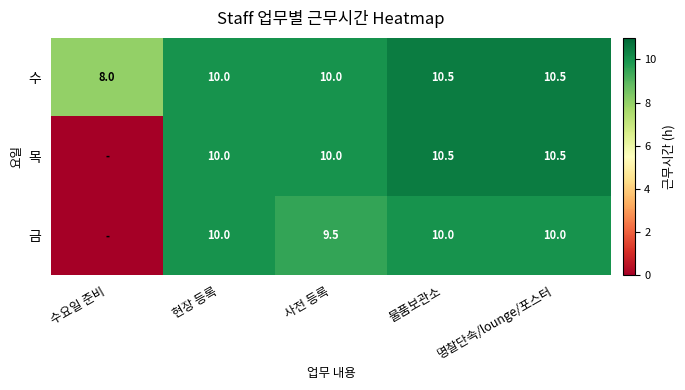

True or false: 목 has a value of 6.2 at 물품보관소.

False